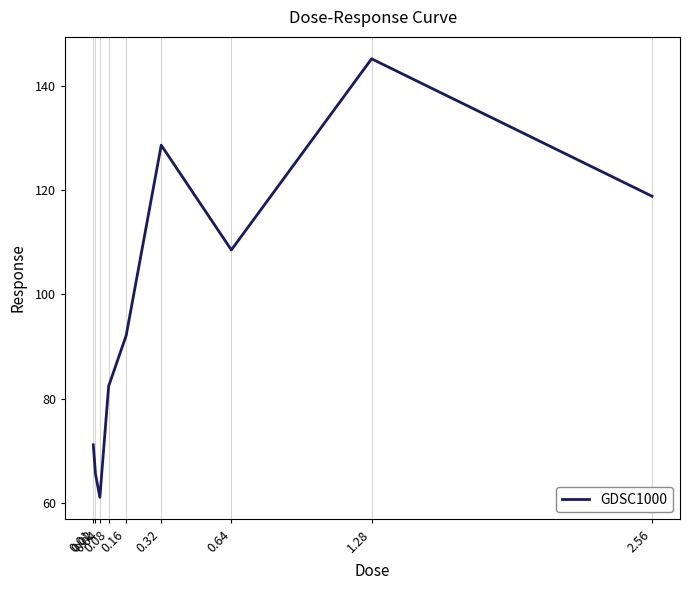

How many lines are shown in the chart?

1